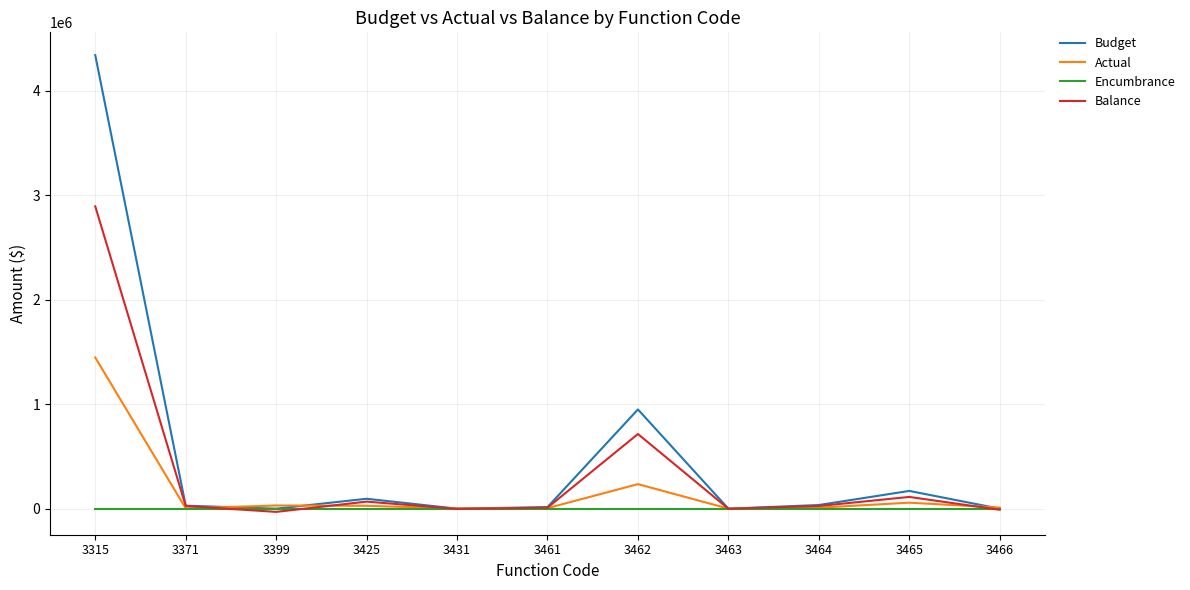

Which series has the largest total across all categories?

Budget